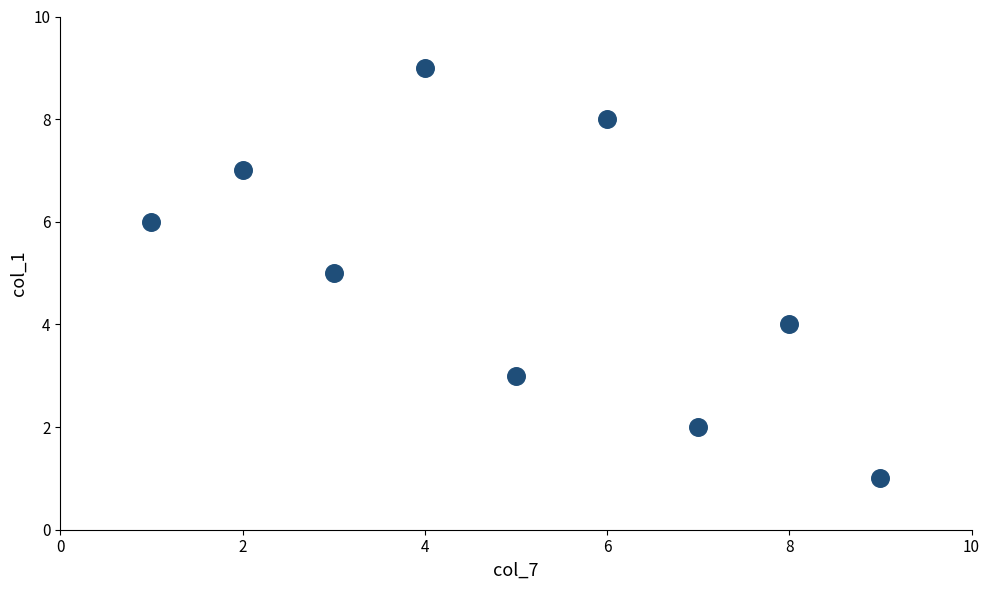

What is the range of X values (max minus min)?

8